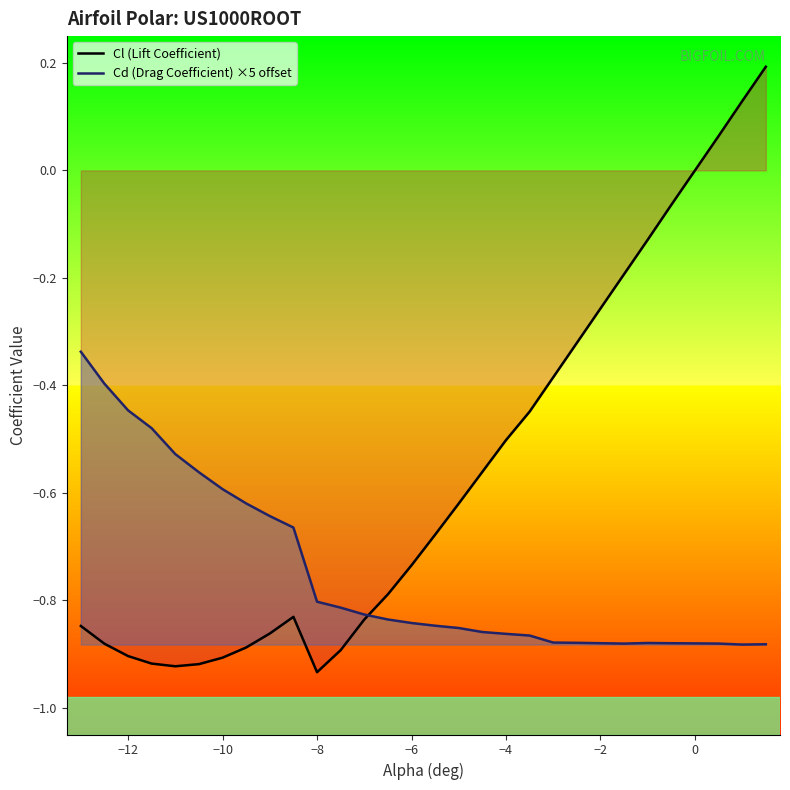

Is the value of Cl (Lift Coefficient) at 0 greater than the value of Cd (Drag Coefficient) ×5 offset at −12?

Yes